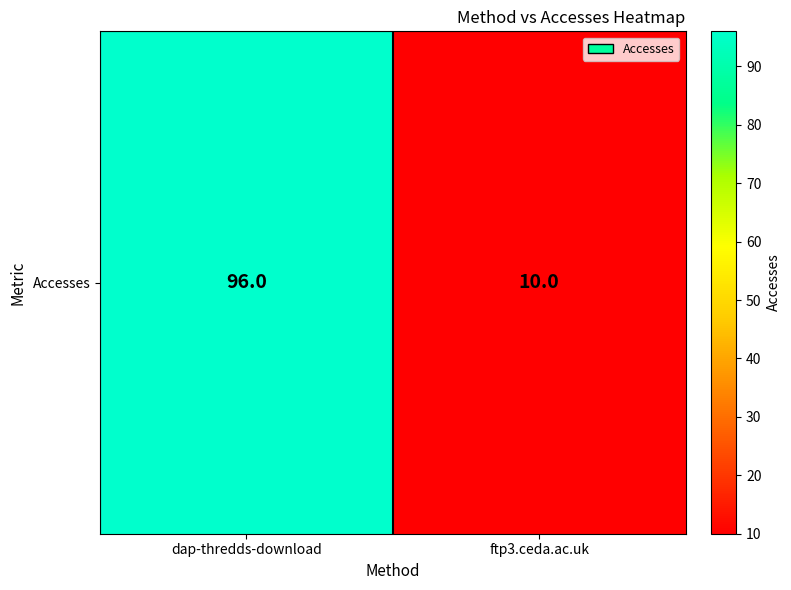

List the labels in order of value, smallest first.

ftp3.ceda.ac.uk, dap-thredds-download